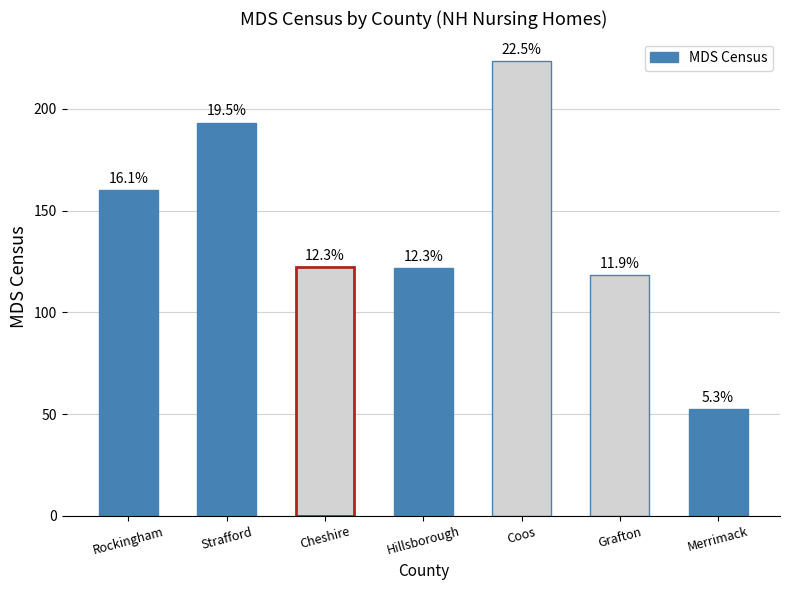

List the labels in order of value, largest first.

Coos, Strafford, Rockingham, Cheshire, Hillsborough, Grafton, Merrimack